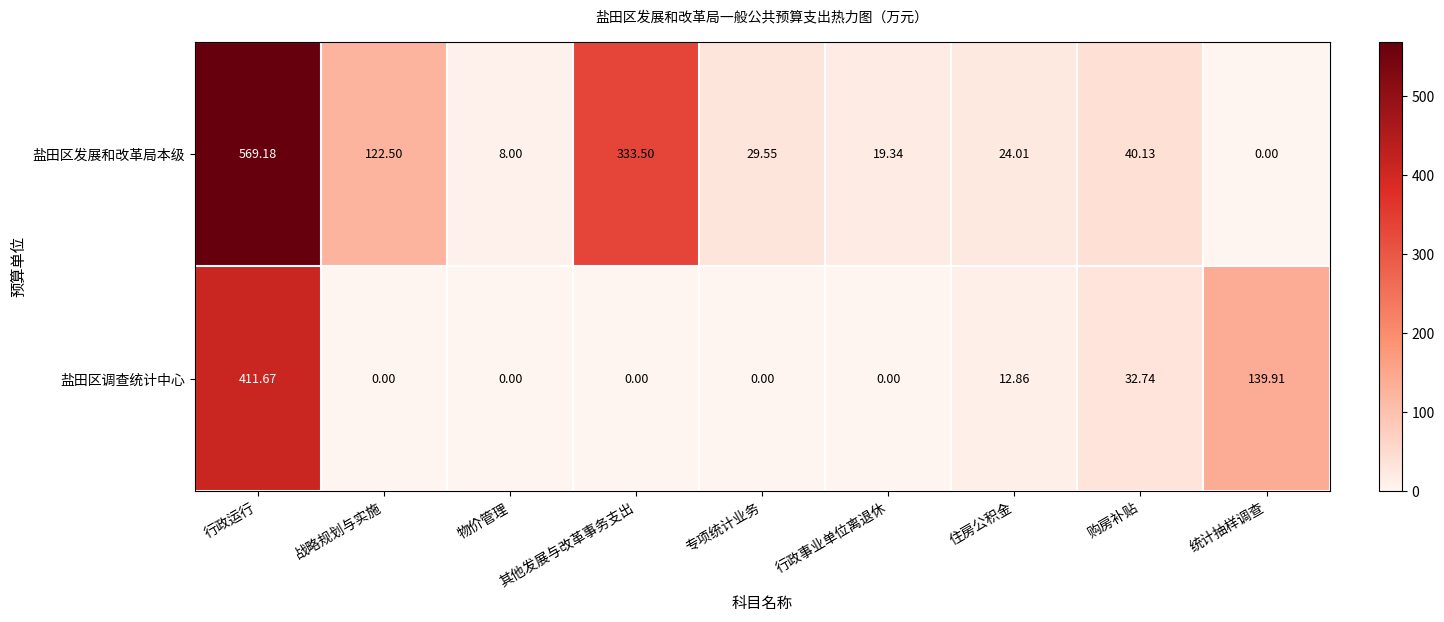

Is the value of 盐田区调查统计中心 at 住房公积金 greater than the value of 盐田区发展和改革局本级 at 战略规划与实施?

No